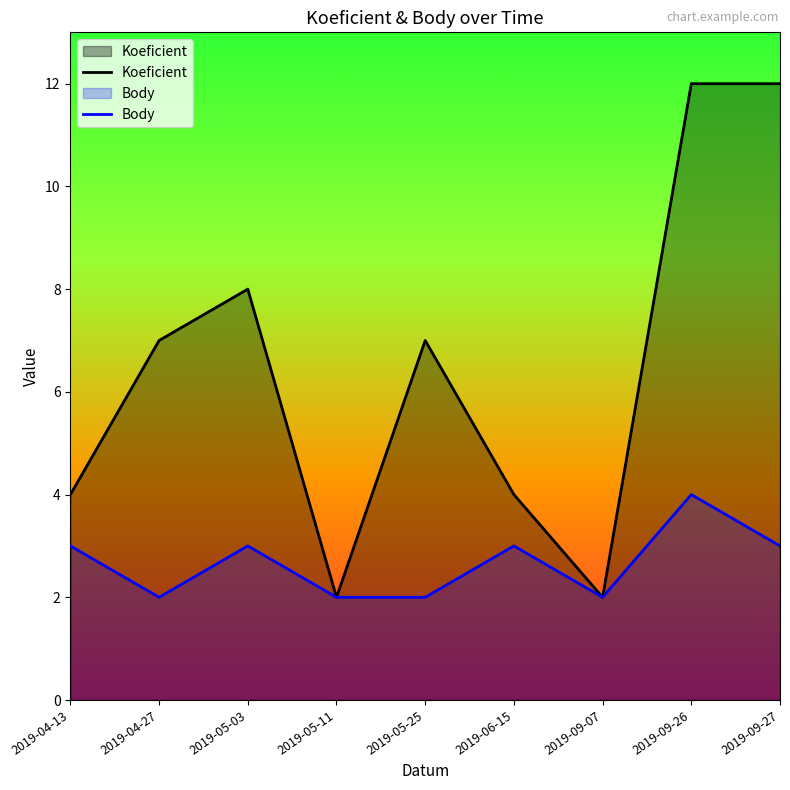

What is the highest value of the Koeficient series?

12